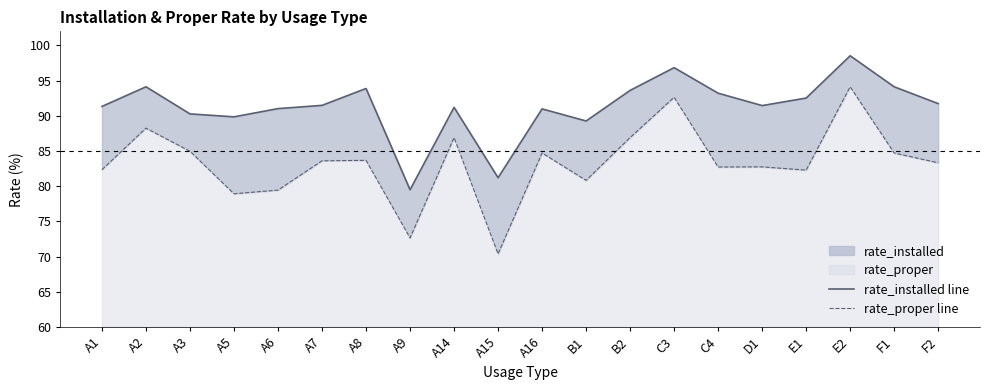

What is the difference between the maximum and minimum values in the rate_installed line series?

19.0